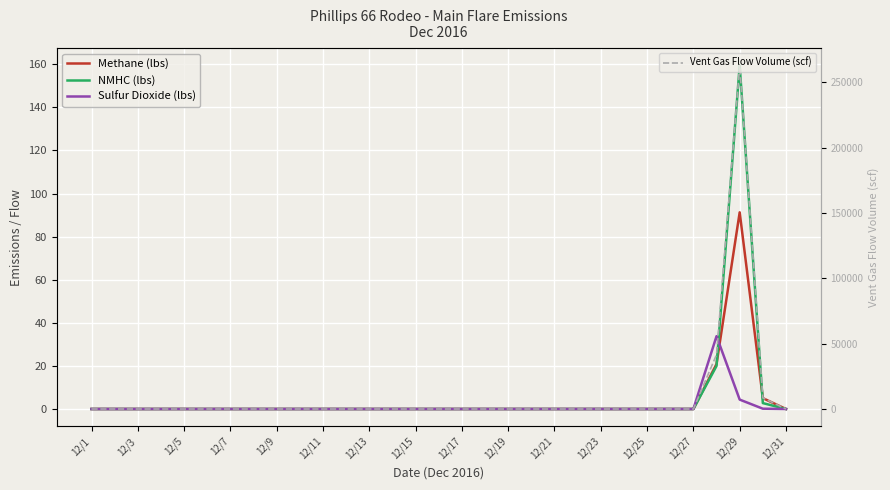

How many interior local peaks does the Methane (lbs) series have?

1